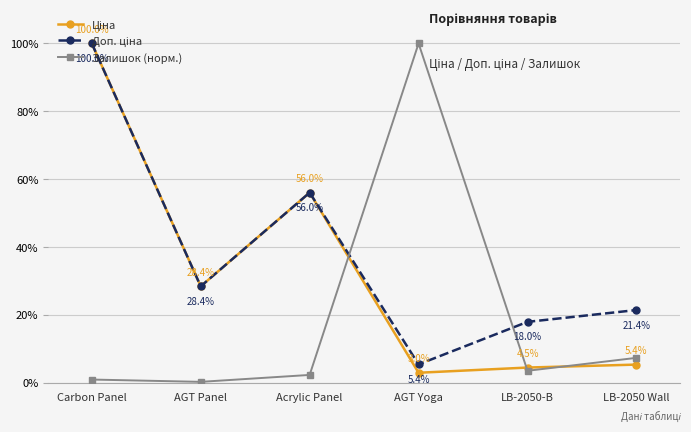

In Залишок (норм.), how many points are lower than both neighbors (excluding endpoints)?

2